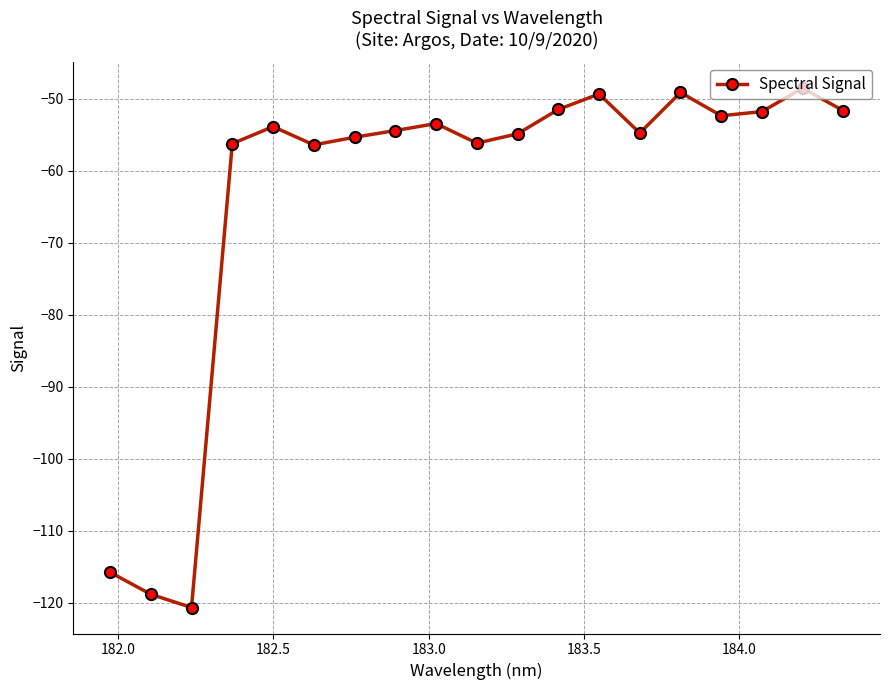

What is the value of the 5th point from the left?

-53.9